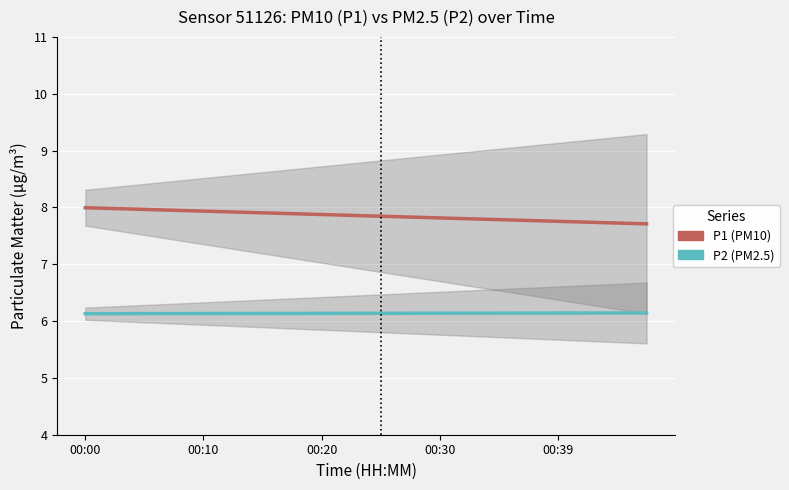

Reading left to right, what are all the values shown in this chart?

P1 (PM10): 8.0	8.0	8.0	7.9	7.9	7.9	7.9	7.9	7.9	7.9	7.8	7.8	7.8	7.8	7.8	7.8	7.8	7.7	7.7	7.7
P2 (PM2.5): 6.1	6.1	6.1	6.1	6.1	6.1	6.1	6.1	6.1	6.1	6.1	6.1	6.1	6.1	6.1	6.1	6.1	6.1	6.1	6.1